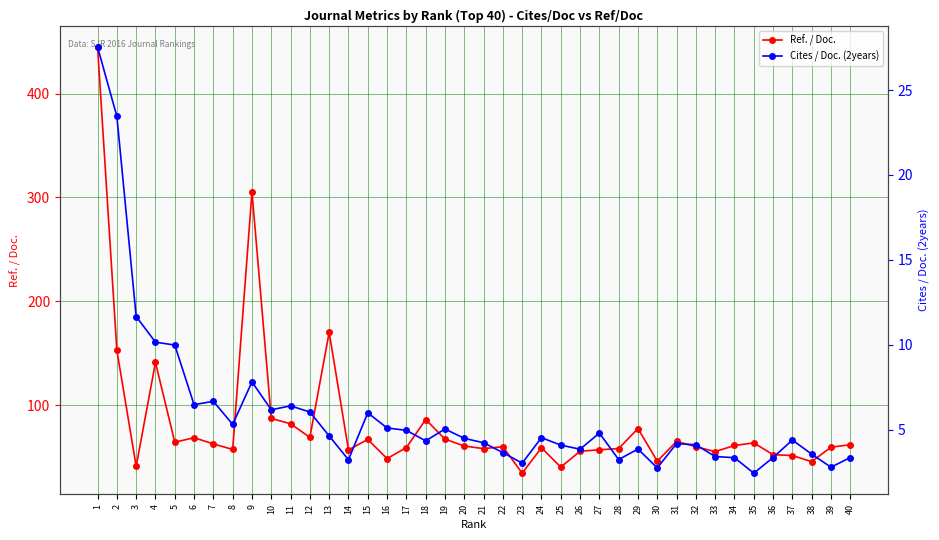

What is the spread (max minus min) of values at 11?

75.7